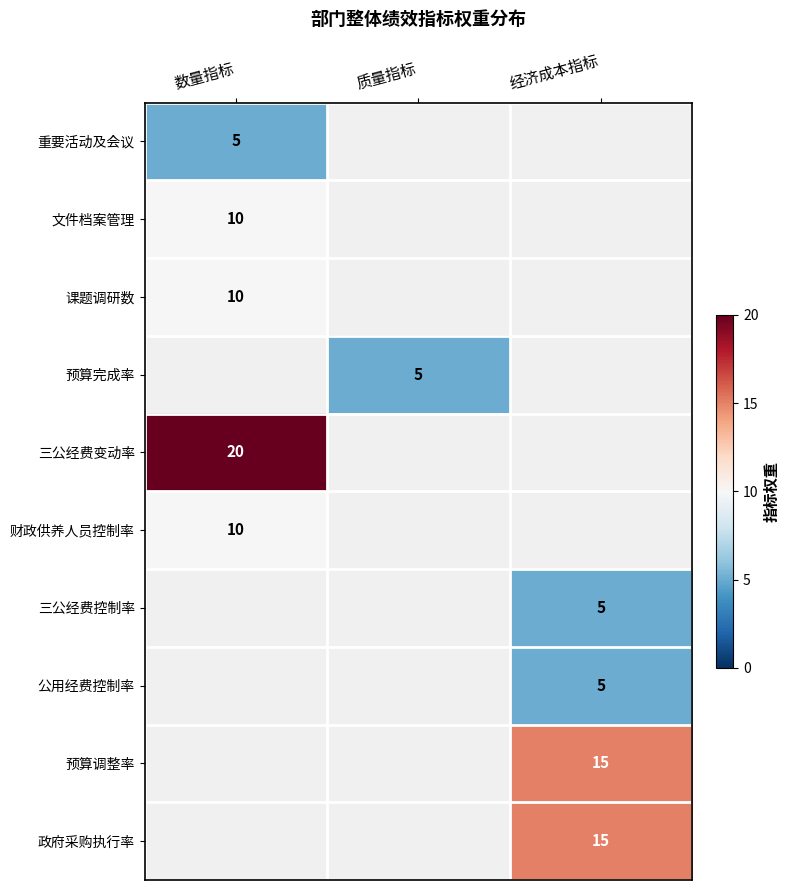

True or false: 政府采购执行率 has a value of 9 at 经济成本指标.

False